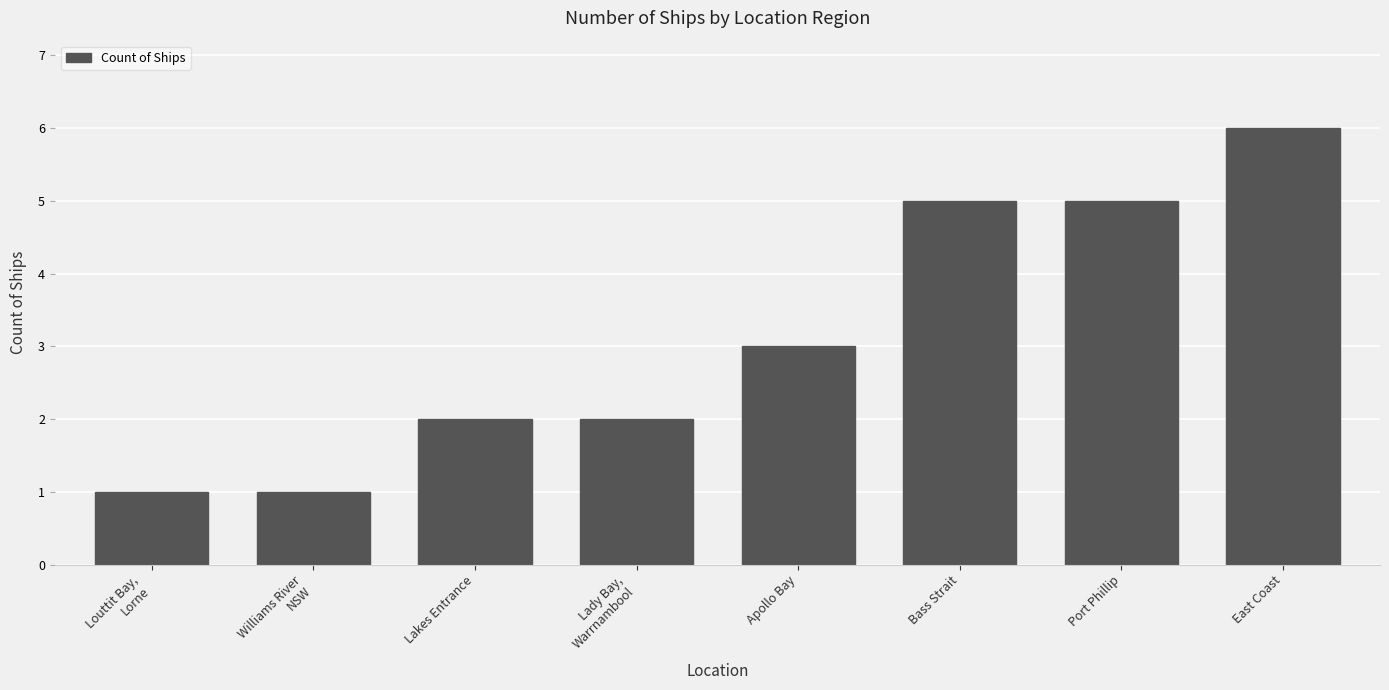

Read the value at East Coast.

6